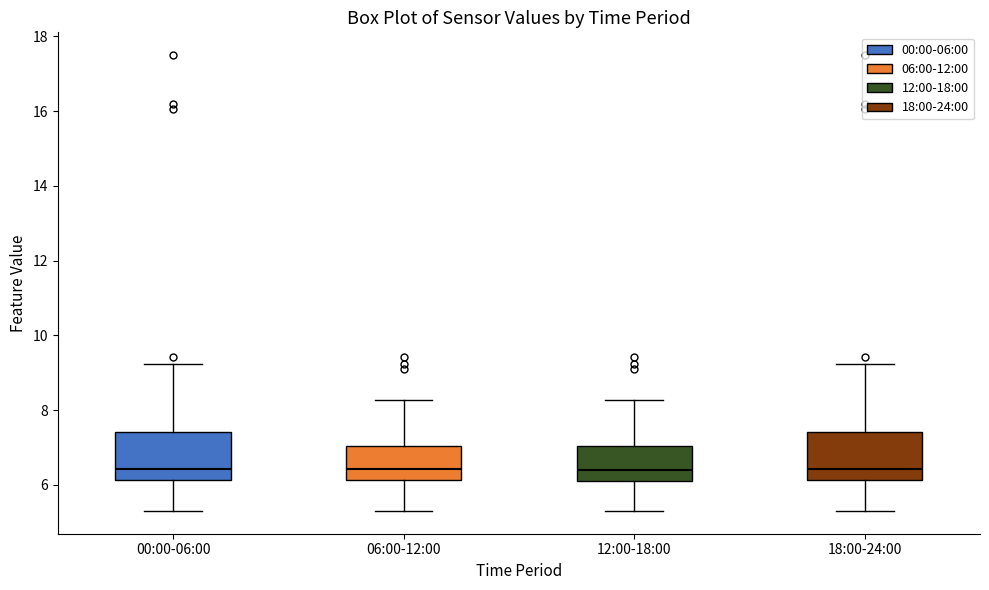

Reading left to right, transcribe this box plot: for each box, give where its median line is, the range the box spans, and where its two whiskers end, as read against the y-axis. The values are not printed on the chart, so give them approximately, as read against the axis.

00:00-06:00: median 6.4, box 6.2 to 7.4, whiskers 5.4 to 9.2
06:00-12:00: median 6.4, box 6.2 to 7.0, whiskers 5.4 to 8.2
12:00-18:00: median 6.4, box 6.0 to 7.0, whiskers 5.4 to 8.2
18:00-24:00: median 6.4, box 6.2 to 7.4, whiskers 5.4 to 9.2